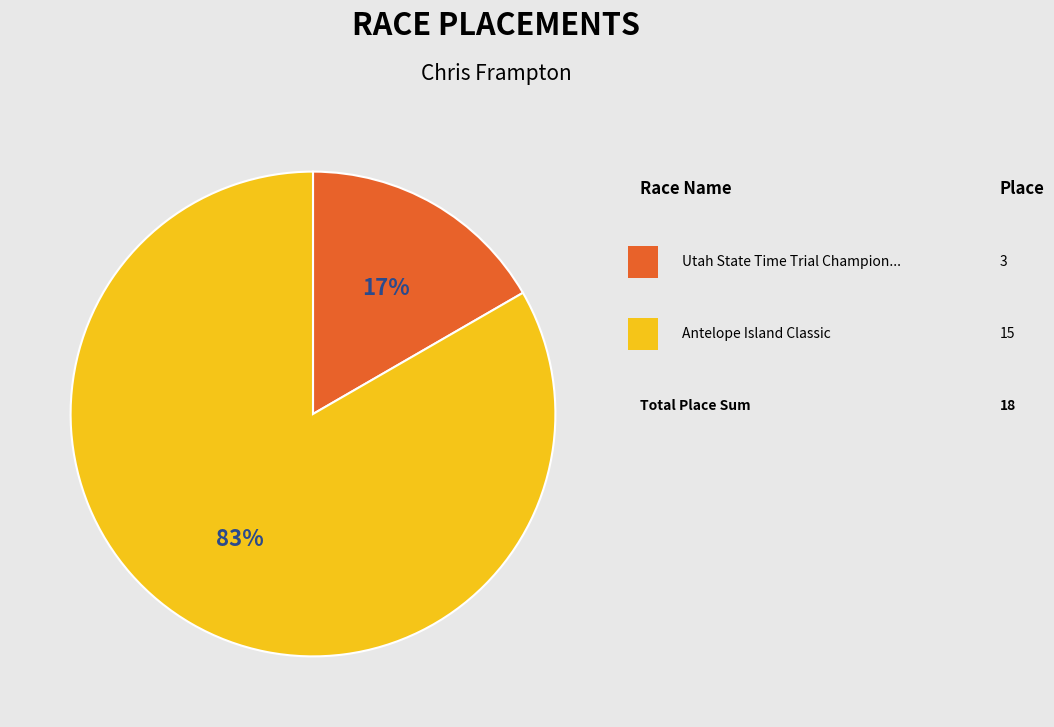

To the nearest percent, what is the average slice percentage?

50%